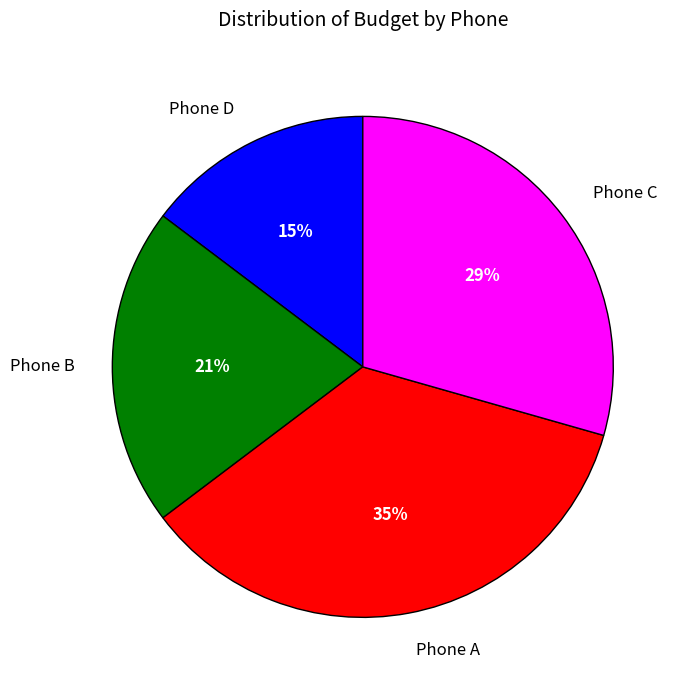

What is the smallest slice in the pie chart?

Phone D